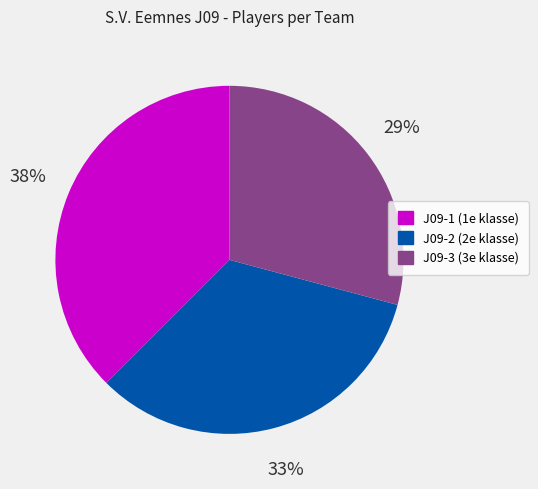

How many slices are in this pie chart?

3